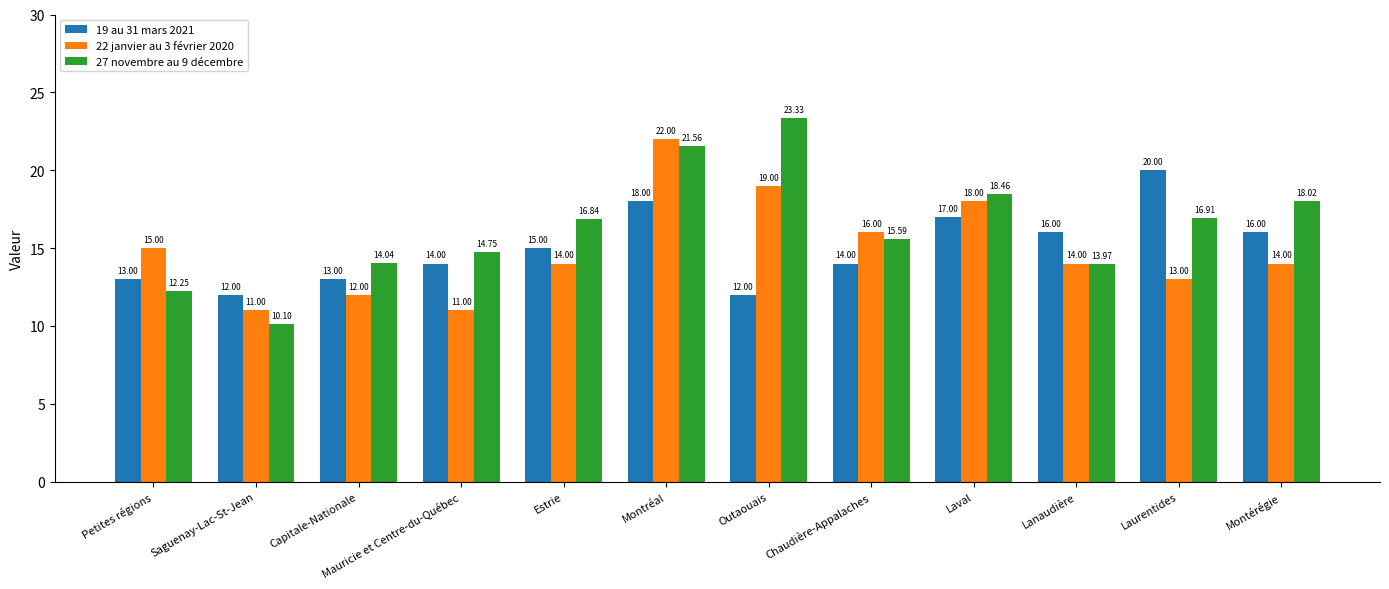

What is the total value across all series at Capitale-Nationale?

39.0